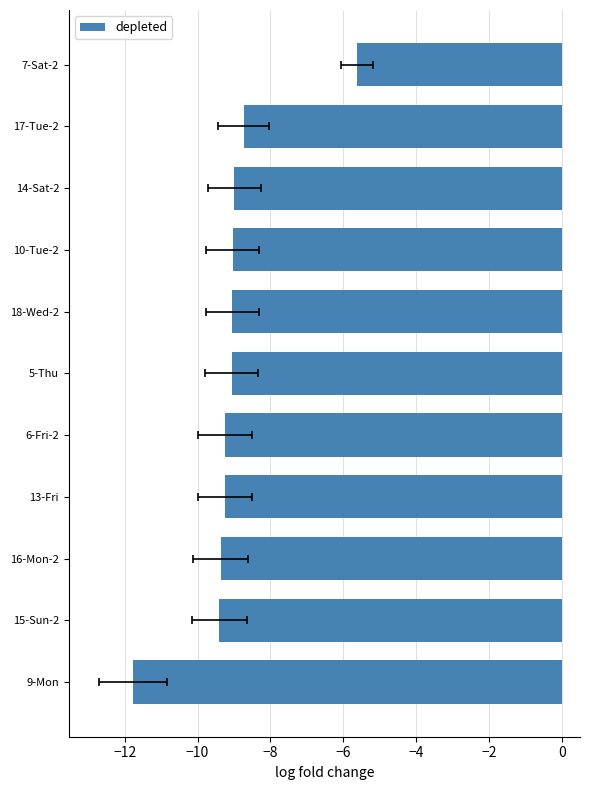

What is the maximum value shown in the chart?

-5.6